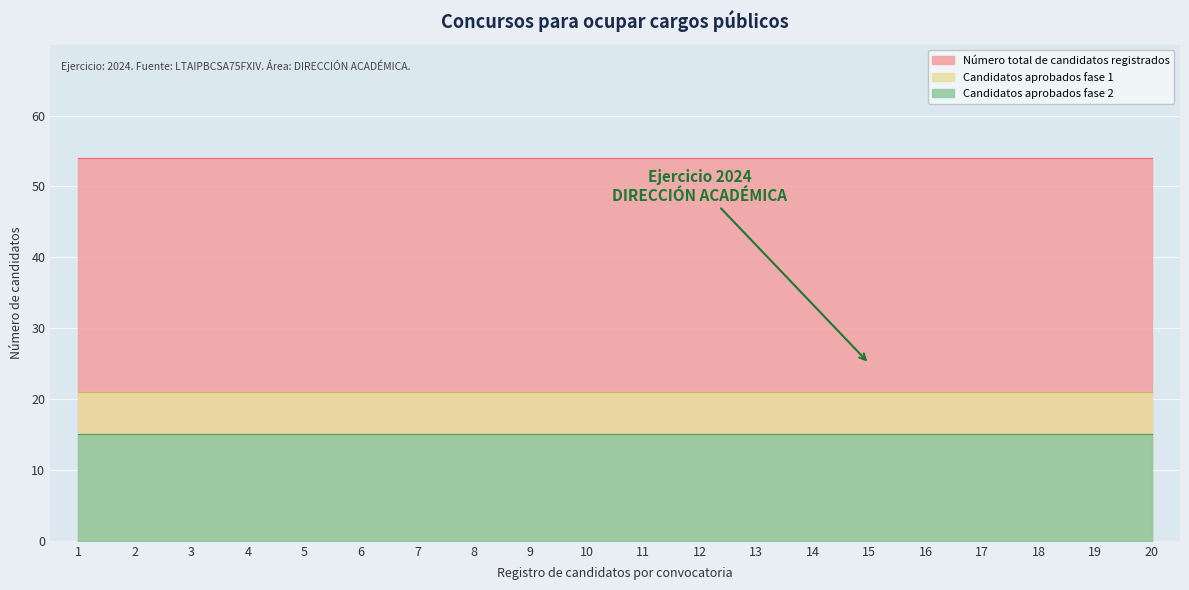

At which label is Número total de candidatos registrados closest to 54?

1